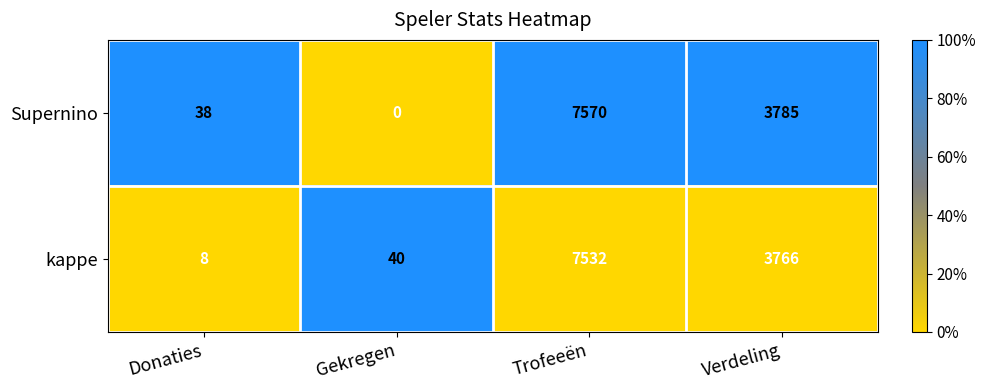

At which category does the chart reach its minimum across all series?

Gekregen